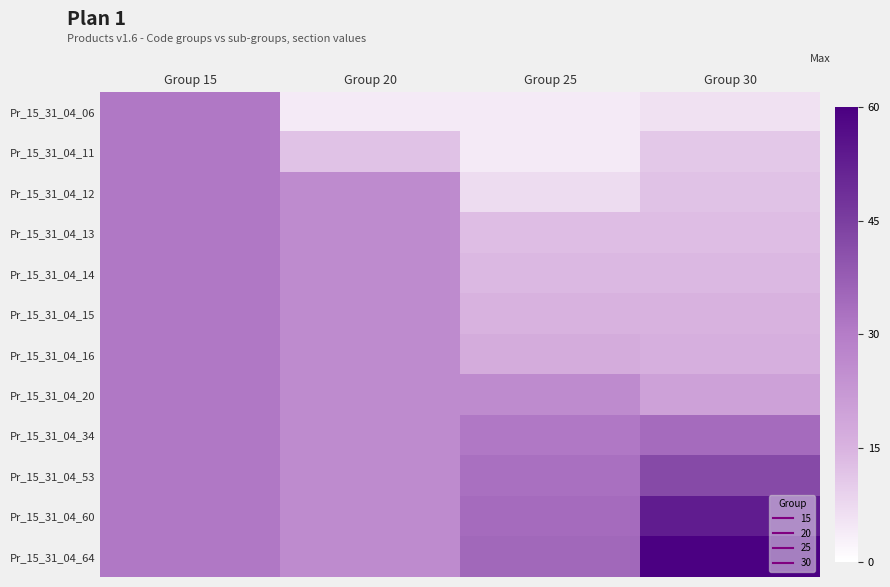

Reading left to right, transcribe all the data shown in this chart.

Pr_15_31_04_06: Group 15=31	Group 20=4	Group 25=4	Group 30=6
Pr_15_31_04_11: Group 15=31	Group 20=12	Group 25=4	Group 30=11
Pr_15_31_04_12: Group 15=31	Group 20=26	Group 25=7	Group 30=12
Pr_15_31_04_13: Group 15=31	Group 20=26	Group 25=13	Group 30=13
Pr_15_31_04_14: Group 15=31	Group 20=26	Group 25=14	Group 30=14
Pr_15_31_04_15: Group 15=31	Group 20=26	Group 25=15	Group 30=15
Pr_15_31_04_16: Group 15=31	Group 20=26	Group 25=17	Group 30=16
Pr_15_31_04_20: Group 15=31	Group 20=26	Group 25=26	Group 30=20
Pr_15_31_04_34: Group 15=31	Group 20=26	Group 25=31	Group 30=34
Pr_15_31_04_53: Group 15=31	Group 20=26	Group 25=33	Group 30=42
Pr_15_31_04_60: Group 15=31	Group 20=26	Group 25=34	Group 30=53
Pr_15_31_04_64: Group 15=31	Group 20=26	Group 25=35	Group 30=60